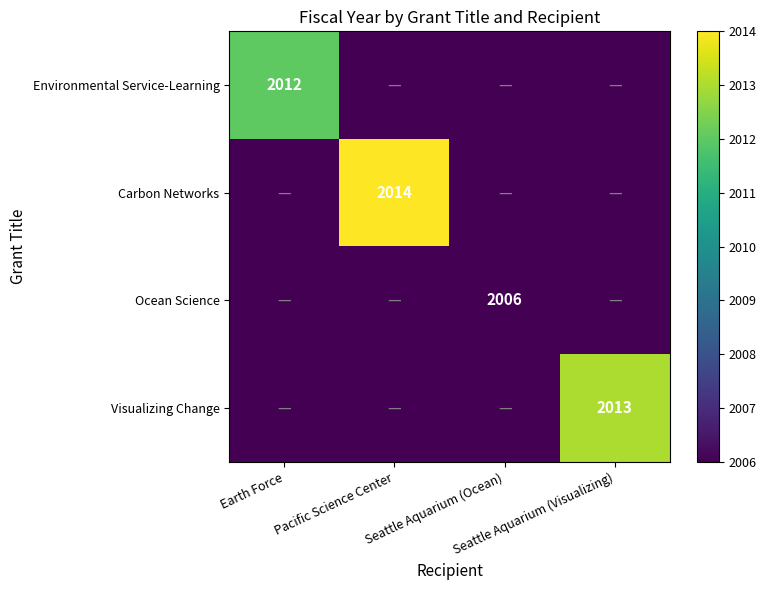

Rank the series at Pacific Science Center from highest to lowest value.

Carbon Networks, Environmental Service-Learning, Ocean Science, Visualizing Change